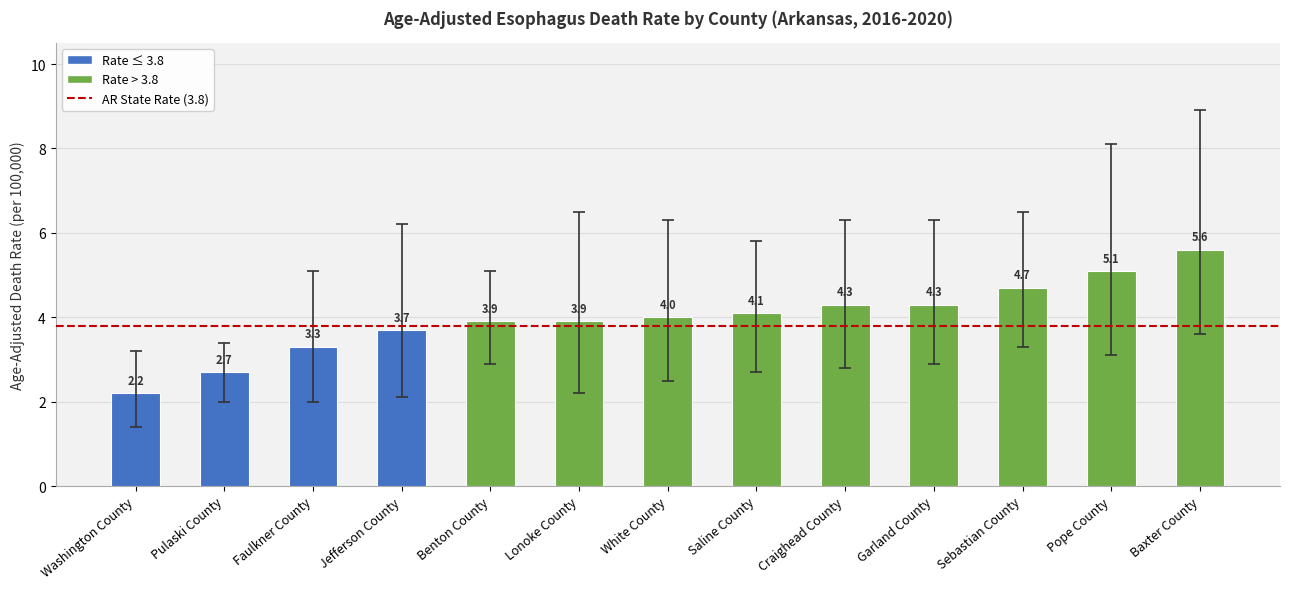

Between Pulaski County and Pope County, which is larger?

Pope County